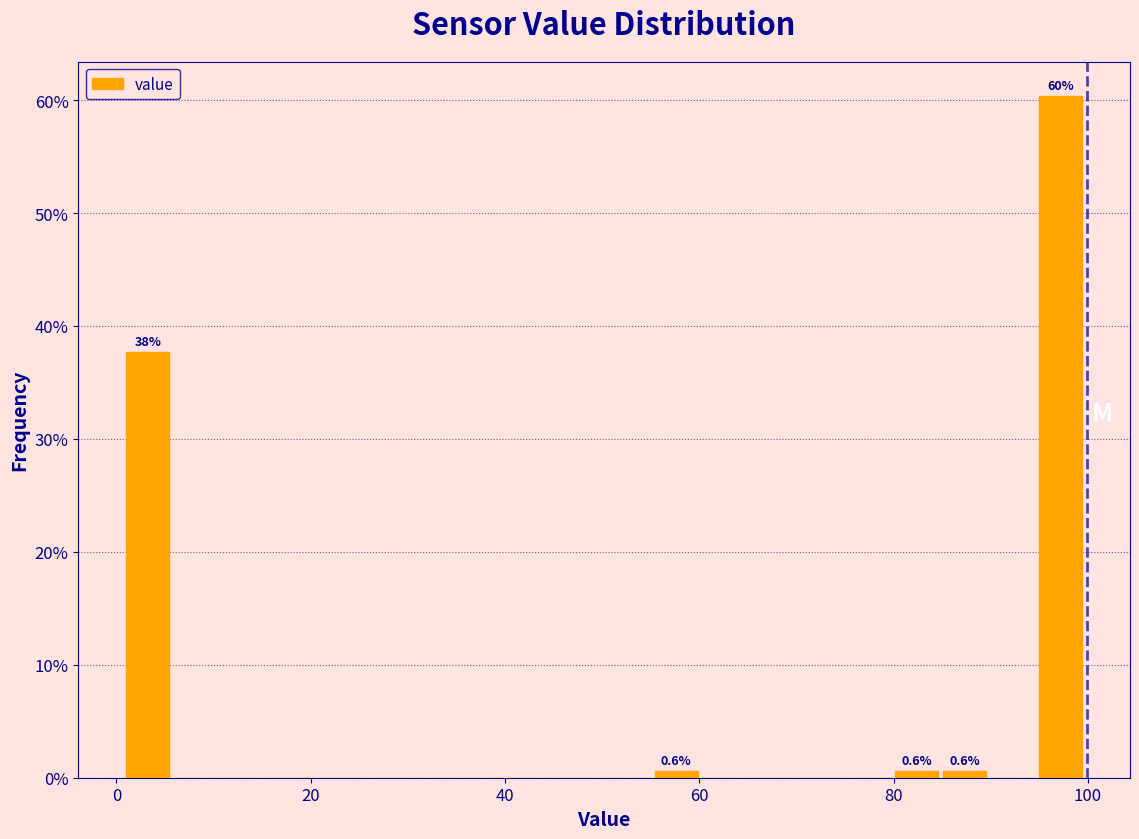

Around what value on the x-axis is the tallest bar? Give the approximate position of its centre, as read against the axis.

98